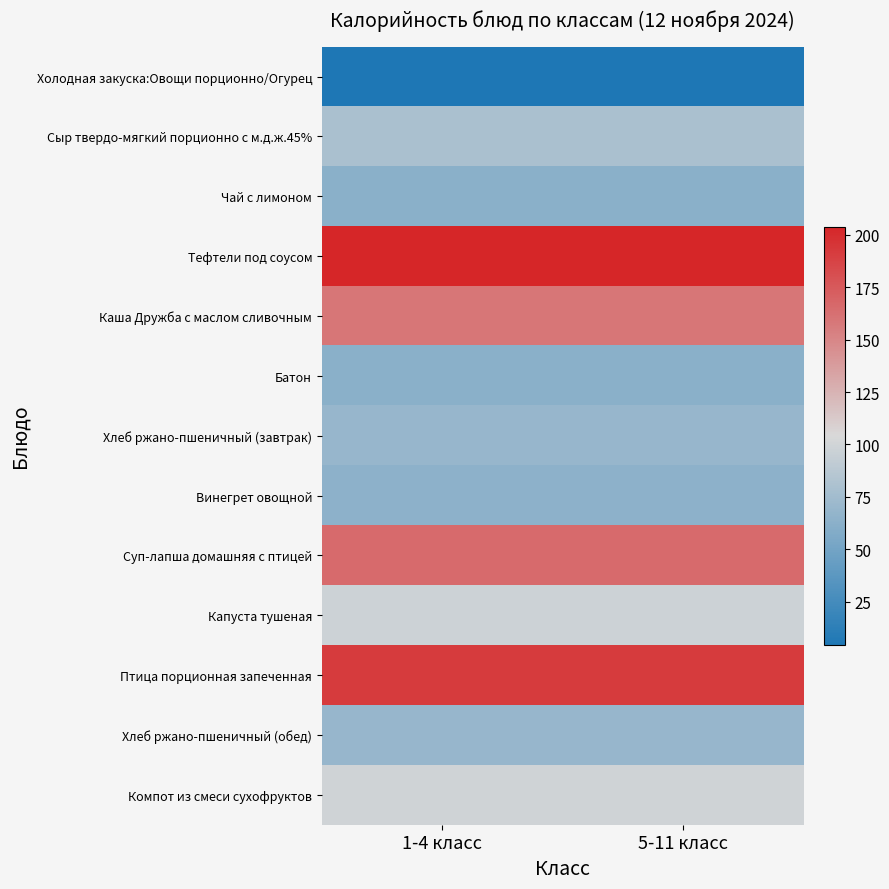

How many distinct data groups are displayed?

13